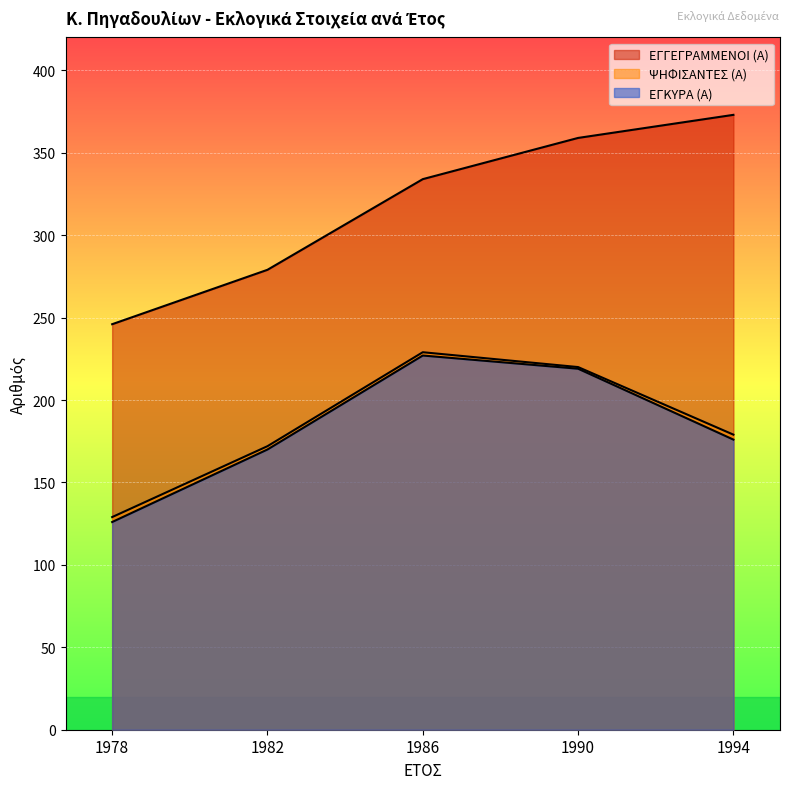

At which label does ΕΓΓΕΓΡΑΜΜΕΝΟΙ (Α) first exceed 334?

1990